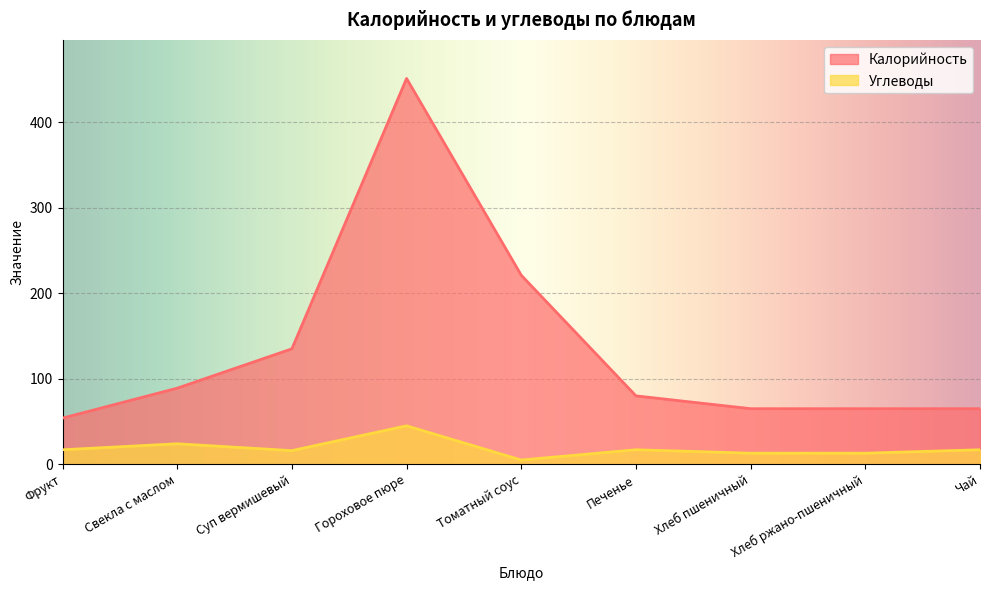

What is the spread (max minus min) of values at Фрукт?

37